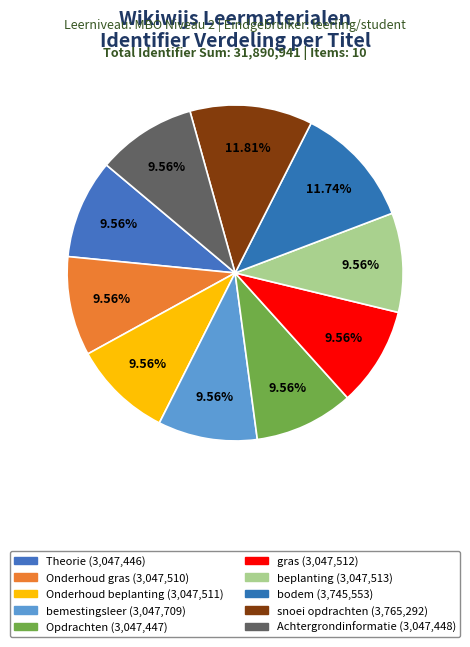

The beplanting slice represents 10% of the pie. True or false?

True